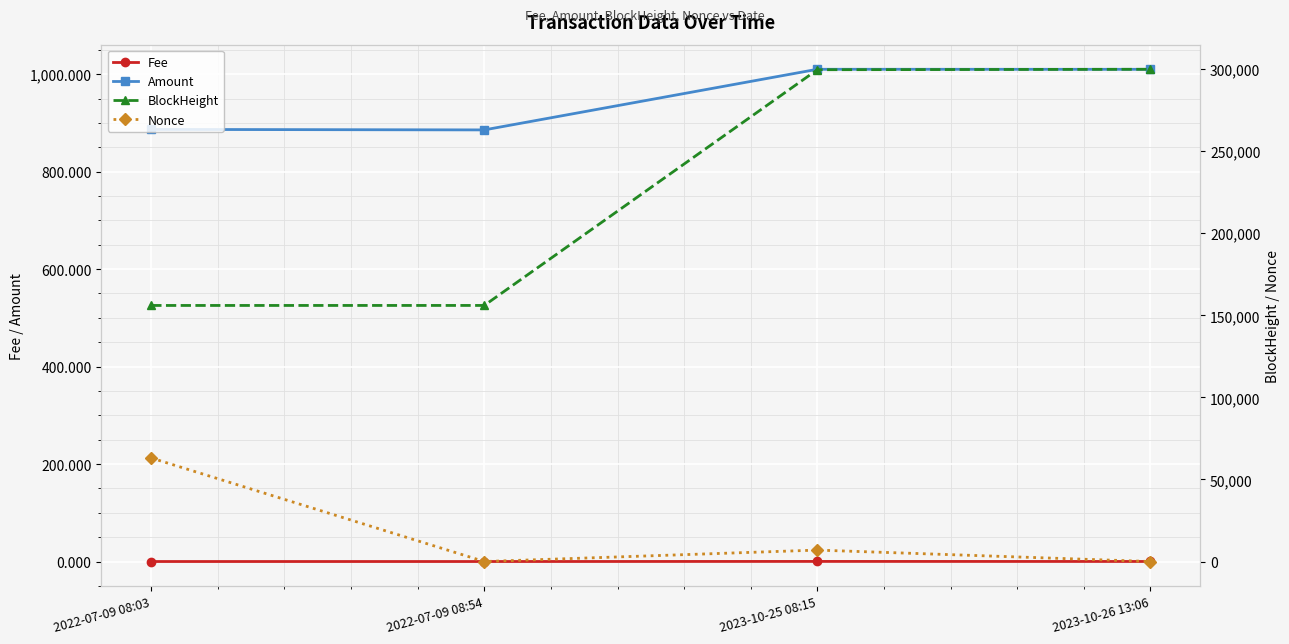

Count the number of categories in the chart.

4